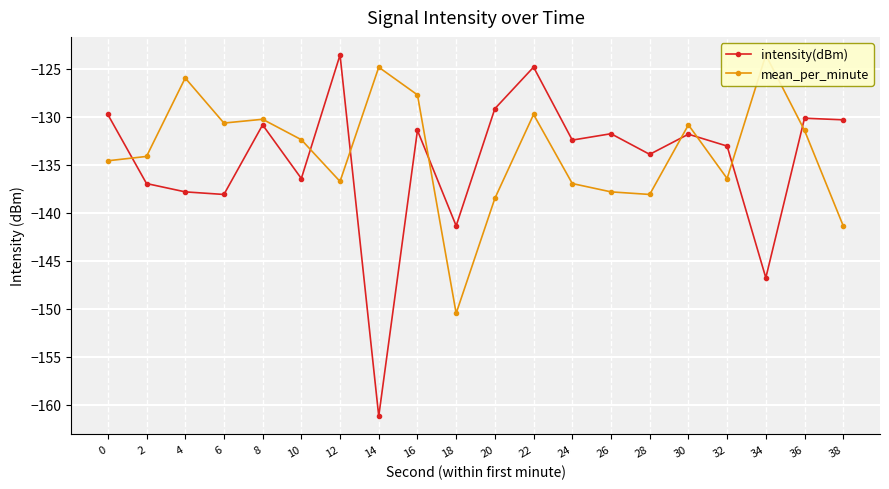

Rank the series by their average value, from highest to lowest.

mean_per_minute, intensity(dBm)